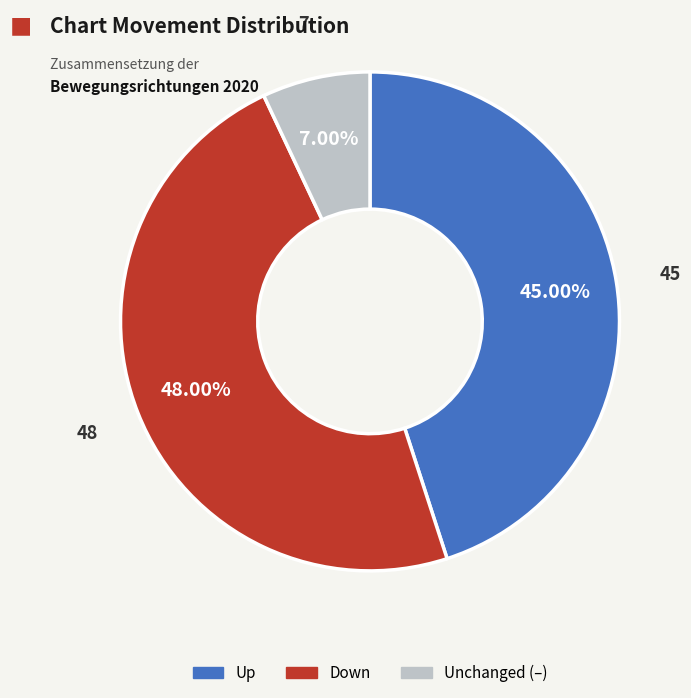

Does any single category account for the majority?

No